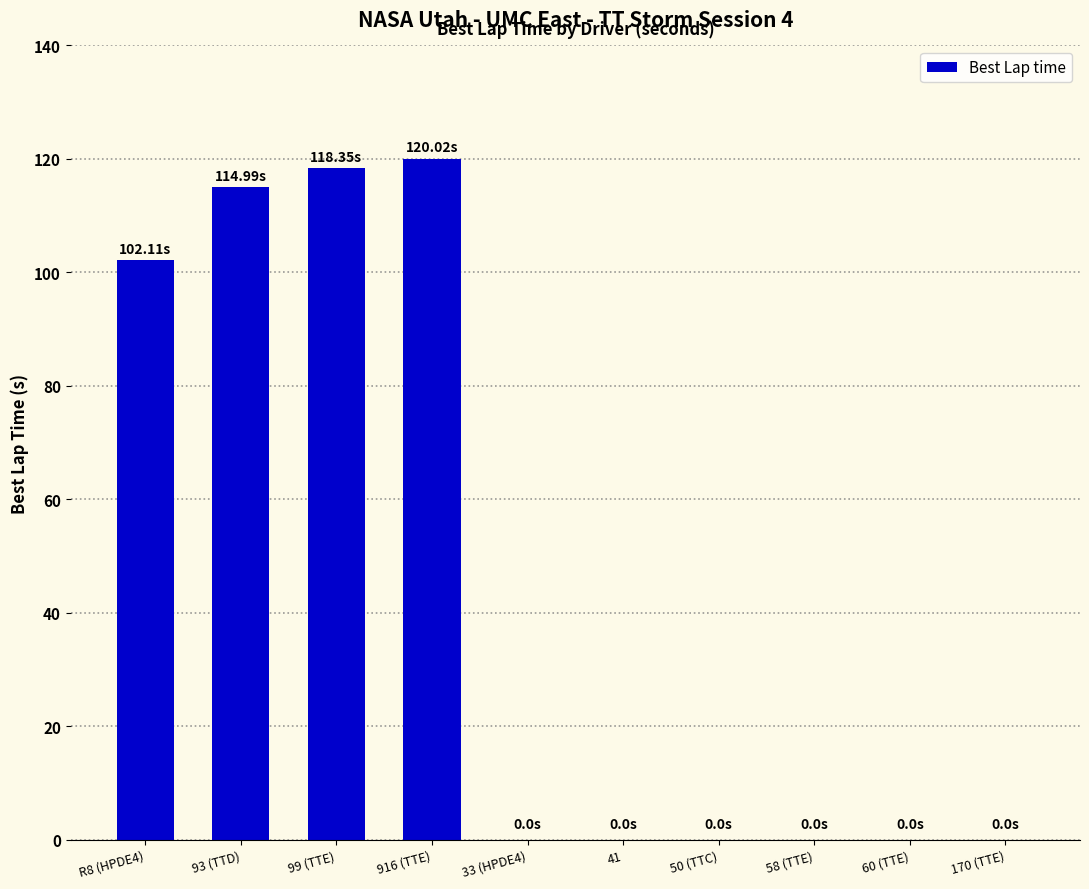

What is the sum of all values?

455.5